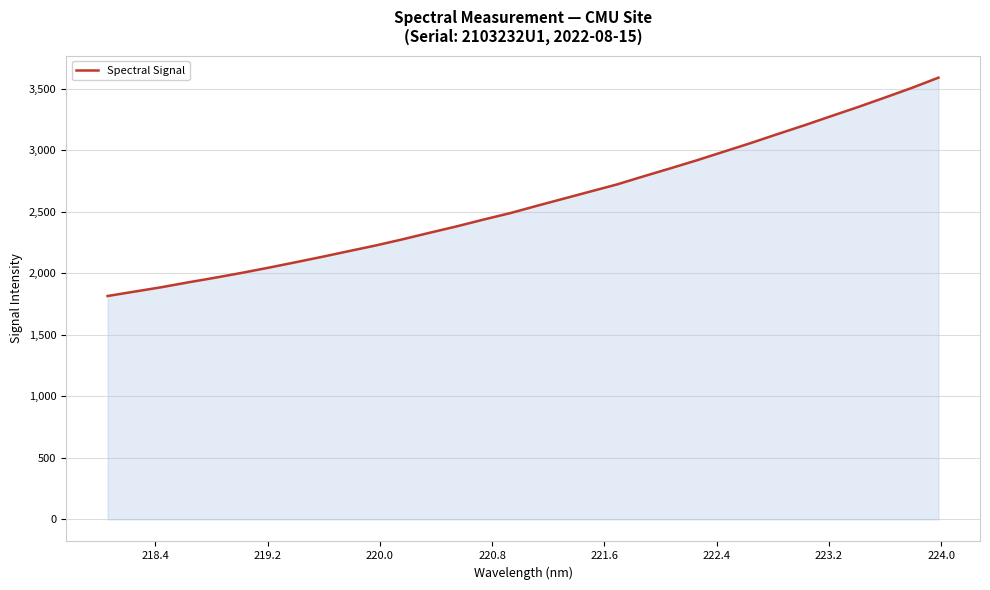

What is the maximum value shown in the chart?

3591.1